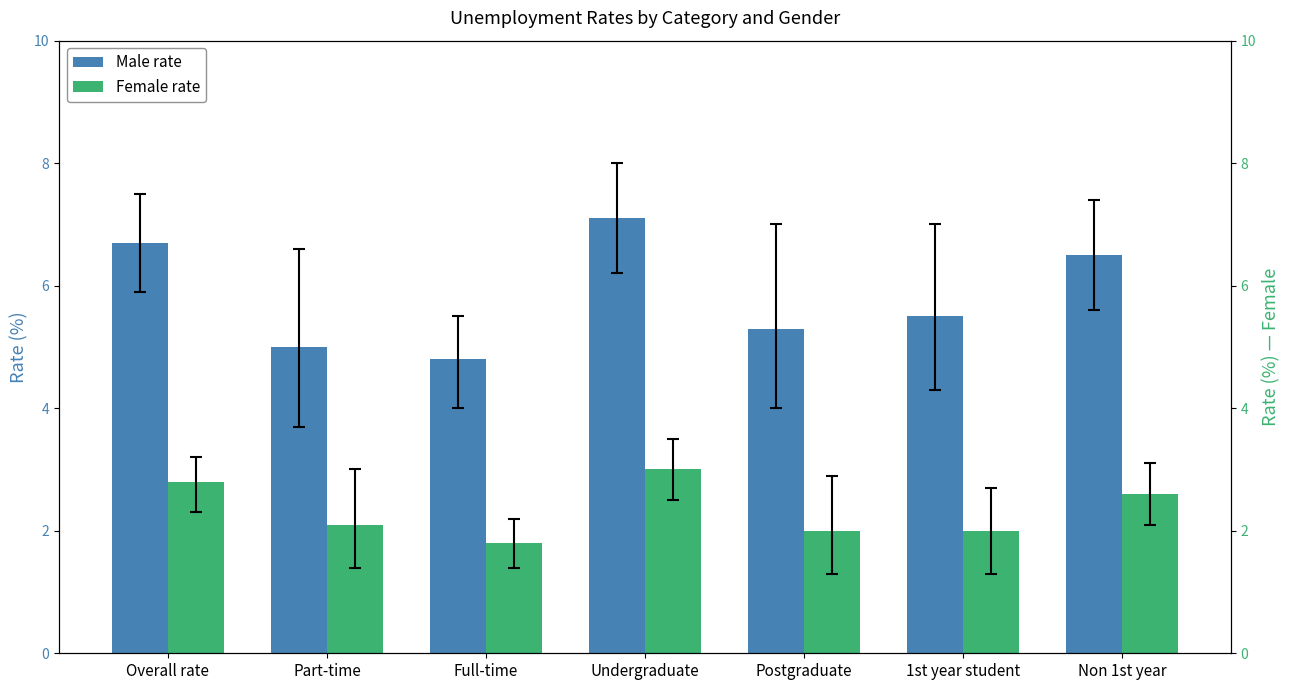

Is the value of Male rate at 1st year student greater than the value of Female rate at Postgraduate?

Yes